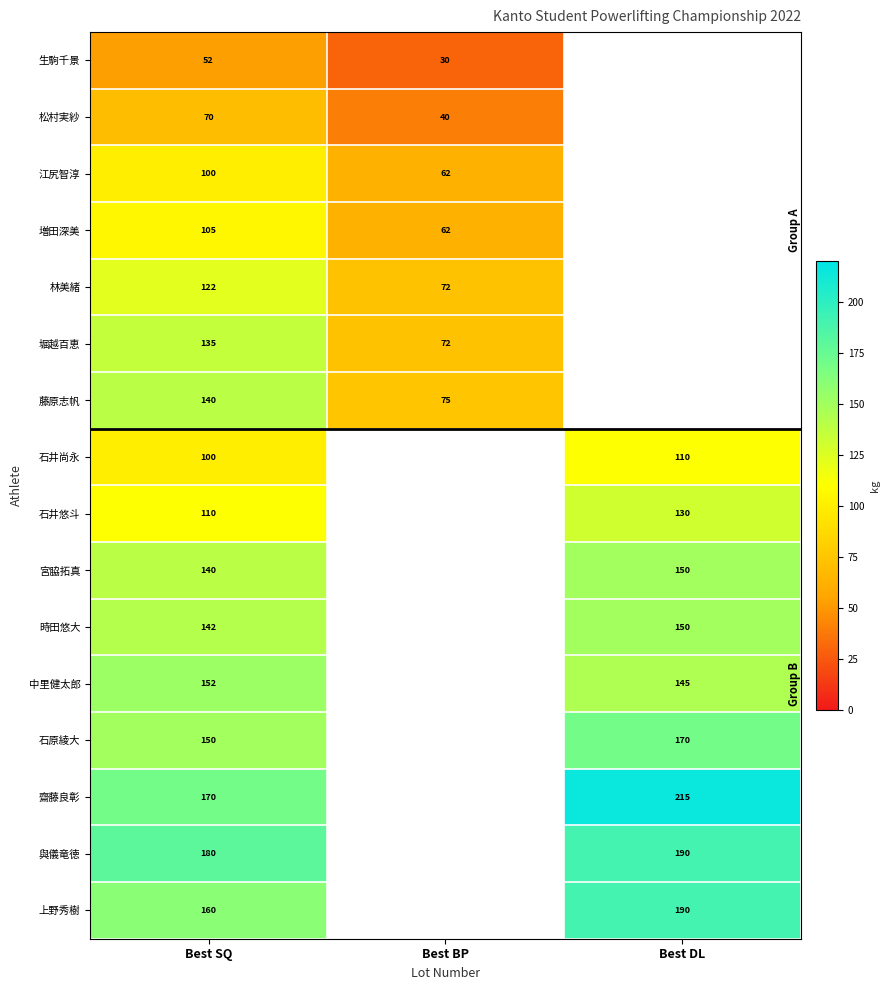

The 宮脇拓真 series shows 191.2 at Best SQ. True or false?

False